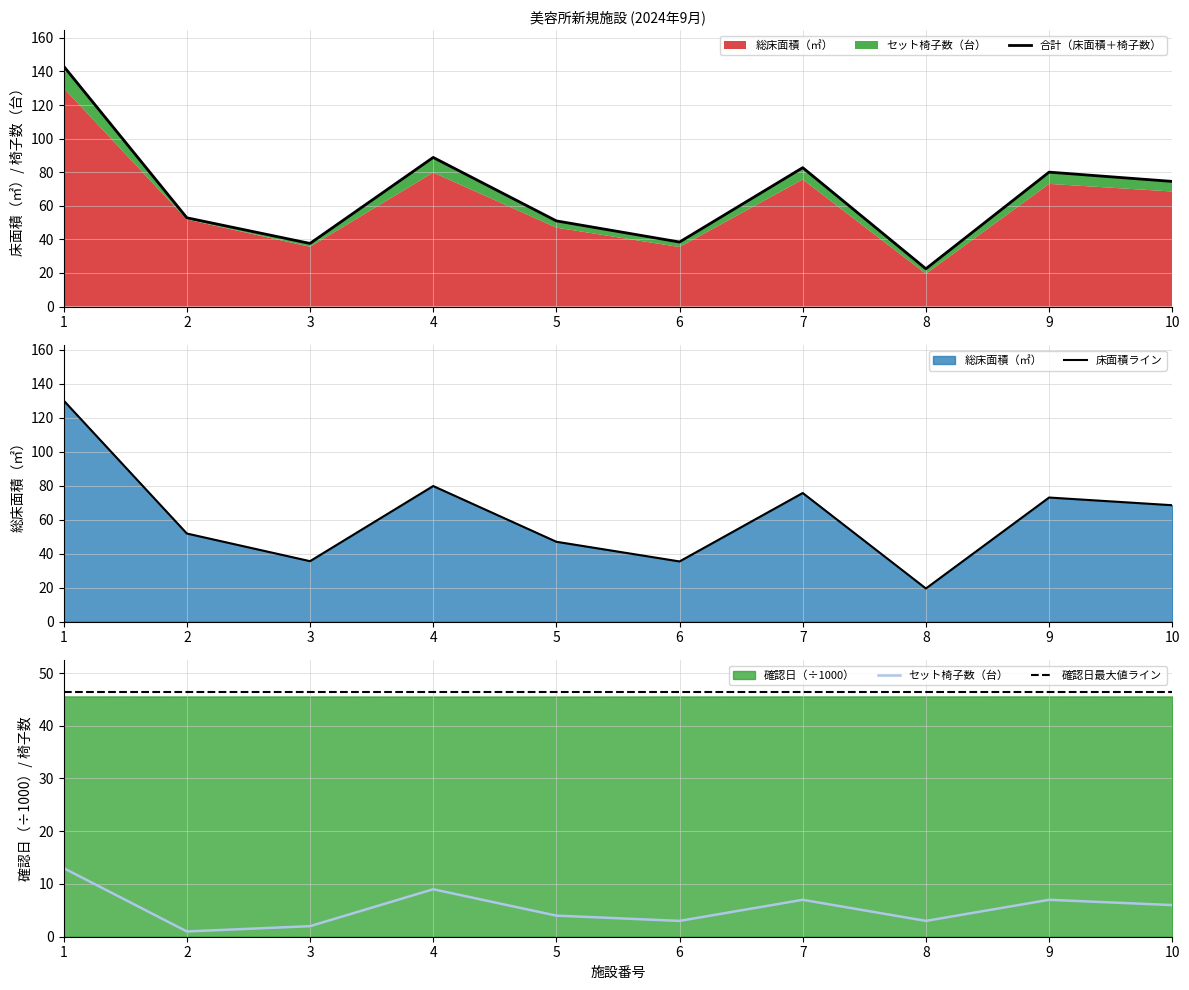

What is the average value of the 合計（床面積＋椅子数） series?

67.2